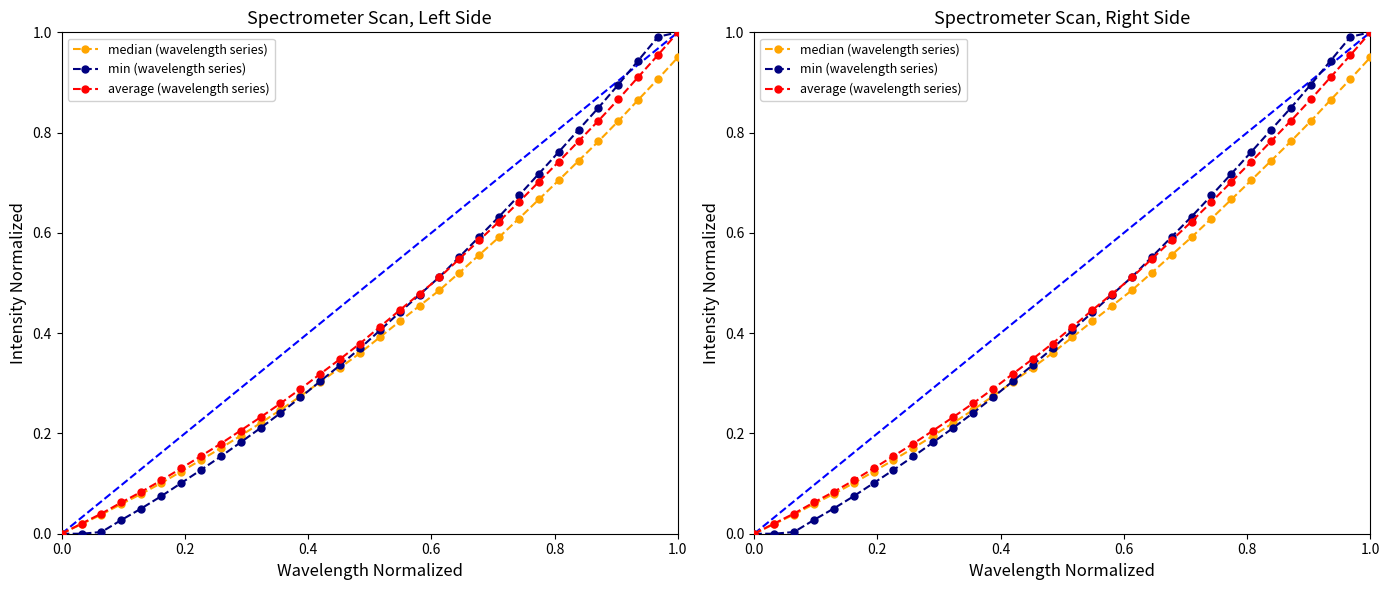

Which series has the widest spread of values?

min (wavelength series)